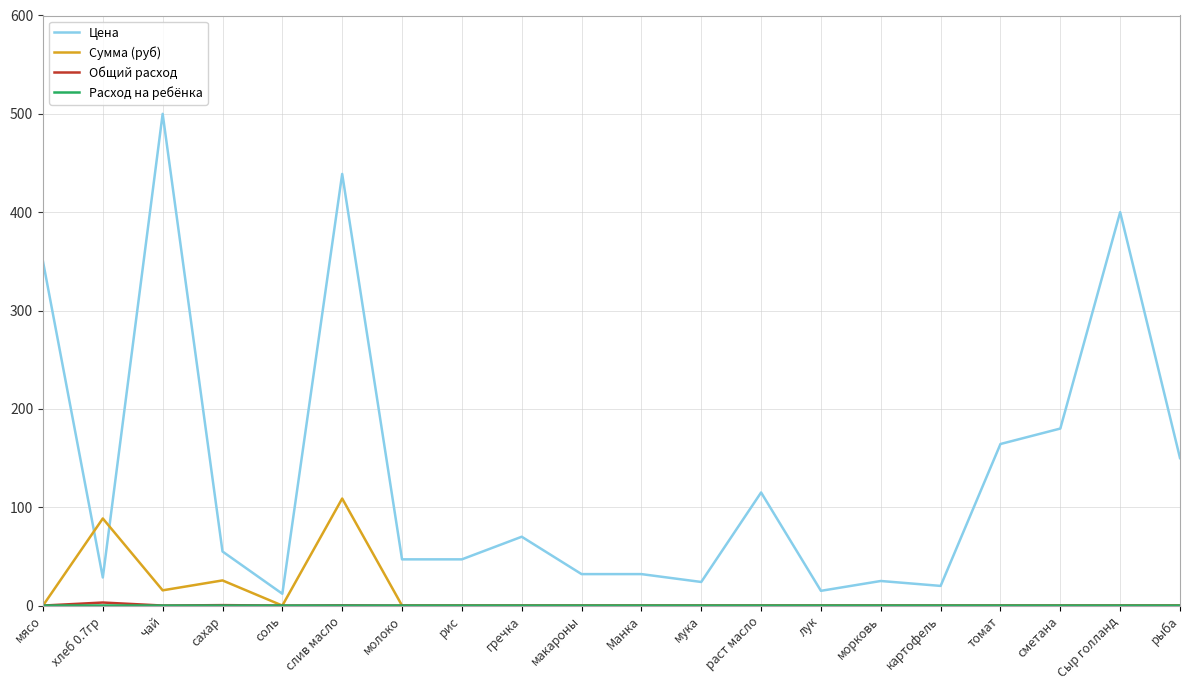

What is the total value across all series at соль?

12.0